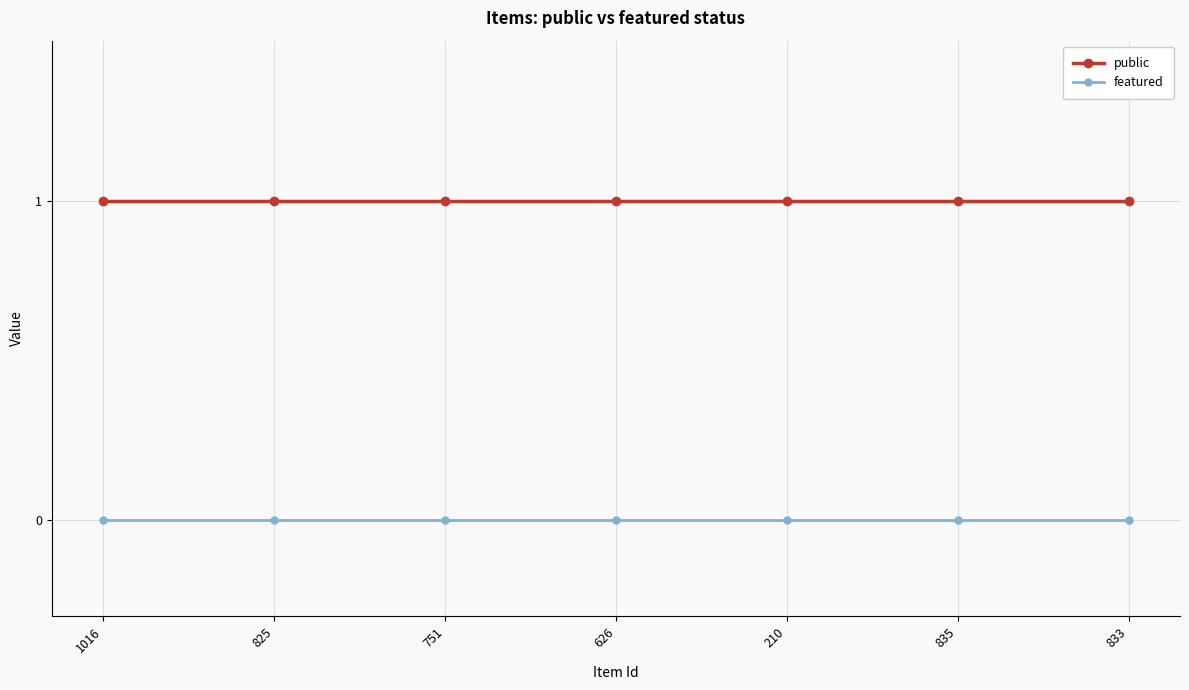

What is the sum of all public values?

7